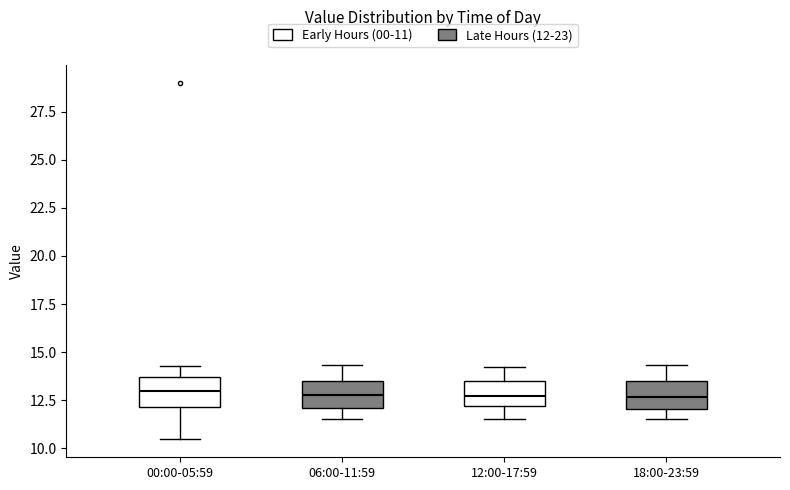

Reading left to right, transcribe this box plot: for each box, give where its median line is, the range the box spans, and where its two whiskers end, as read against the y-axis. The values are not printed on the chart, so give them approximately, as read against the axis.

00:00-05:59: median 13.0, box 12.0 to 13.5, whiskers 10.5 to 14.5
06:00-11:59: median 13.0, box 12.0 to 13.5, whiskers 11.5 to 14.5
12:00-17:59: median 12.5, box 12.0 to 13.5, whiskers 11.5 to 14.0
18:00-23:59: median 12.5, box 12.0 to 13.5, whiskers 11.5 to 14.5